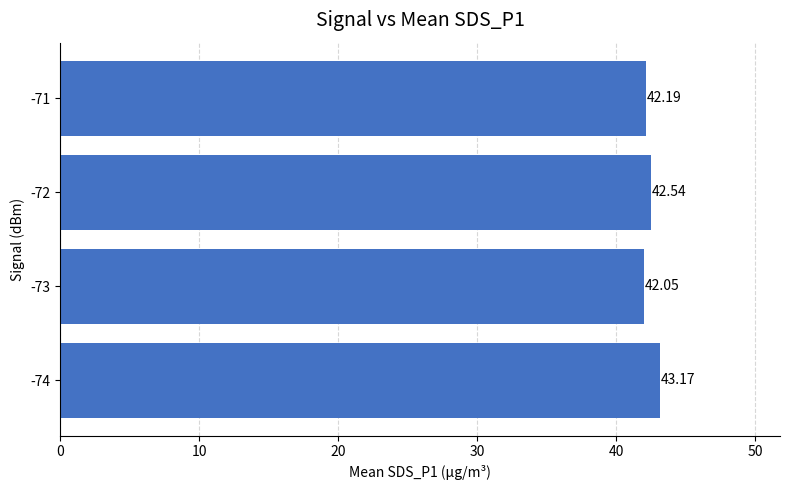

Rank the categories by value from lowest to highest.

-73, -71, -72, -74